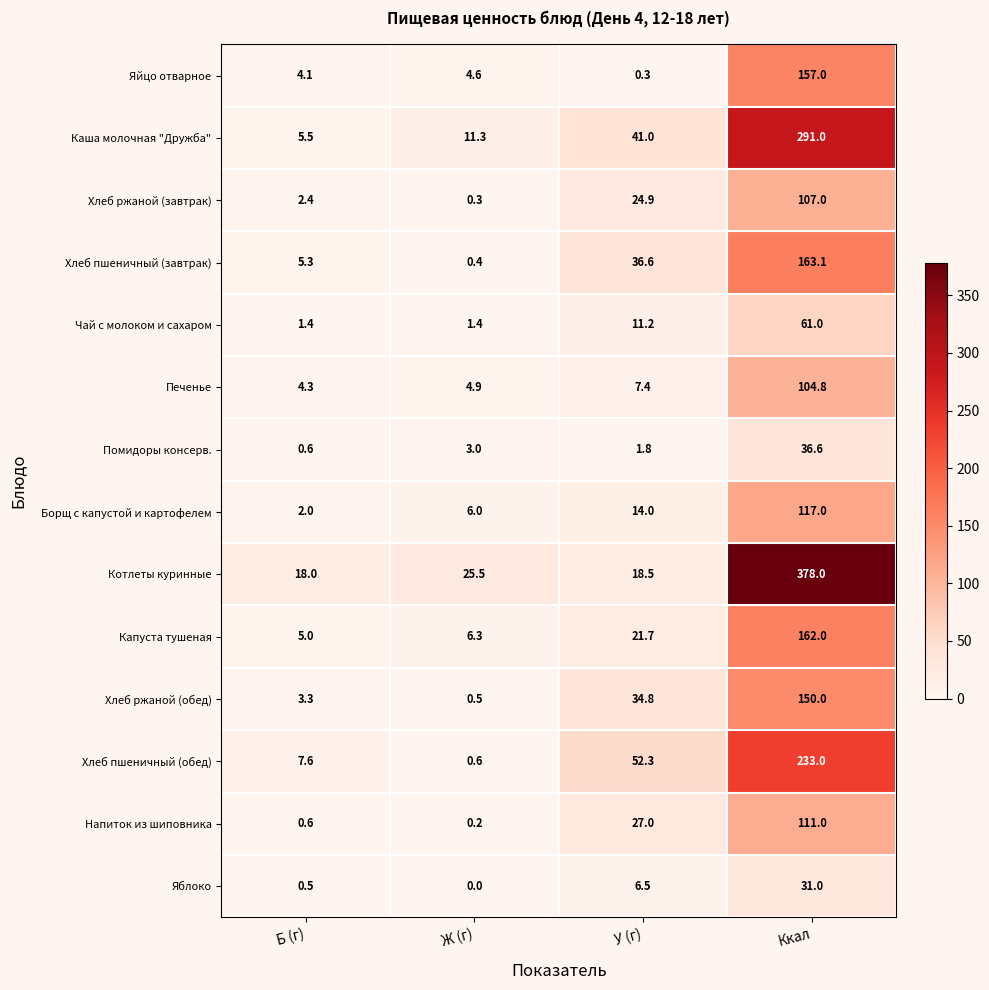

Which series changed the most between Ж (г) and Ккал?

Котлеты куринные